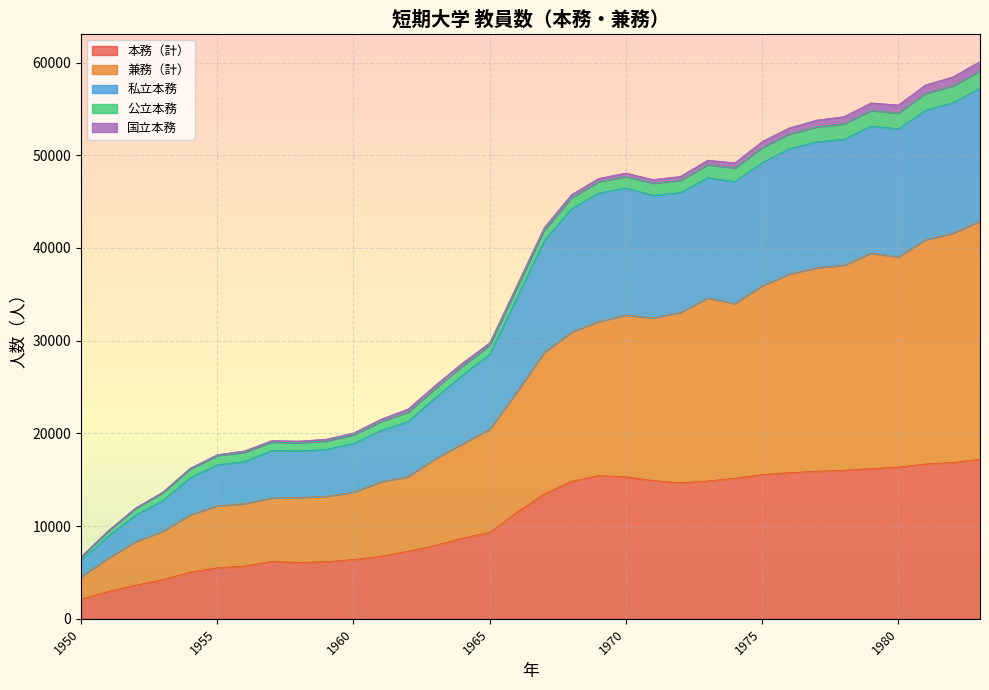

The 本務（計） series shows 7359 at 1970. True or false?

False